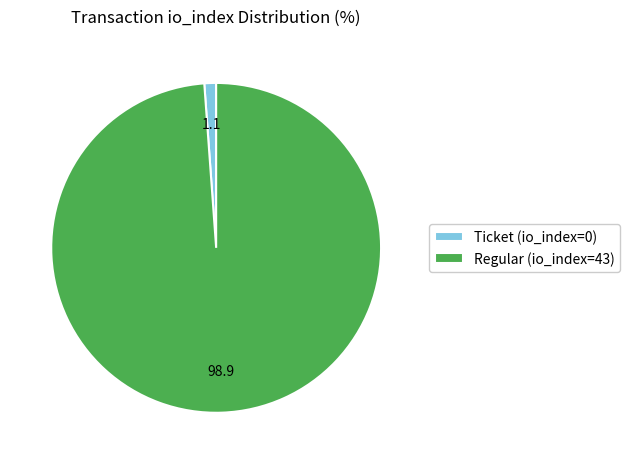

Which category has the biggest portion of the pie?

Regular (io_index=43)